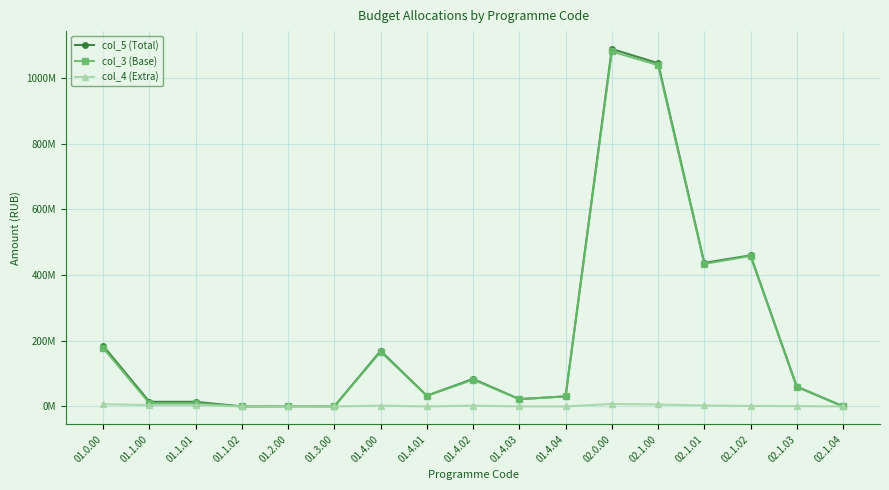

At which label is col_4 (Extra) closest to 3800489?

01.1.00